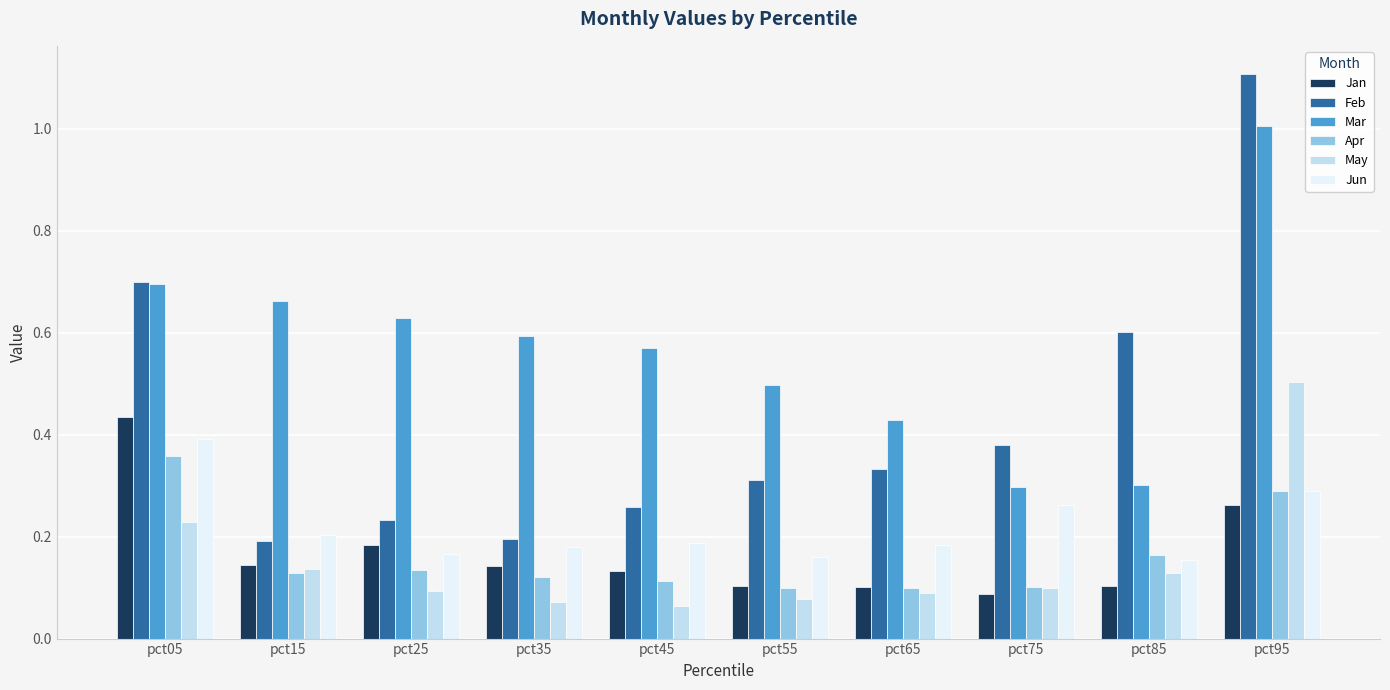

At which category does the chart reach its peak across all series?

pct95